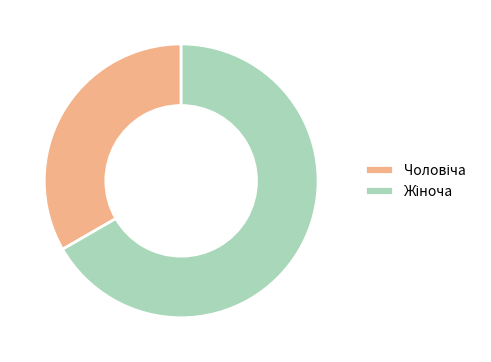

Does any single category account for the majority?

Yes